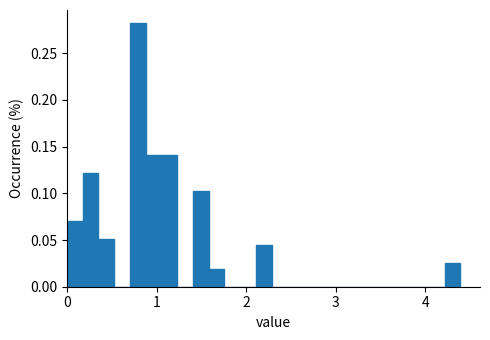

Read against the x-axis, roughly where is the centre of the tallest bar?

0.8